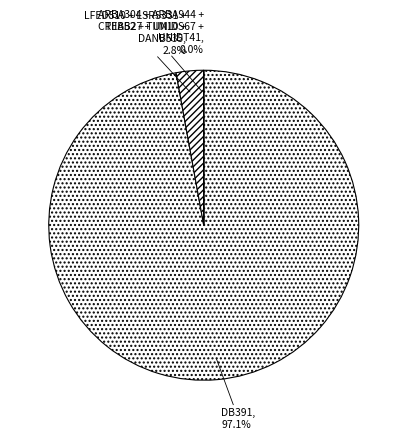

What portion of the pie excludes LFED510 + LSRS331 + TIIB52 + TIIM10 + DANB535?

97.2%